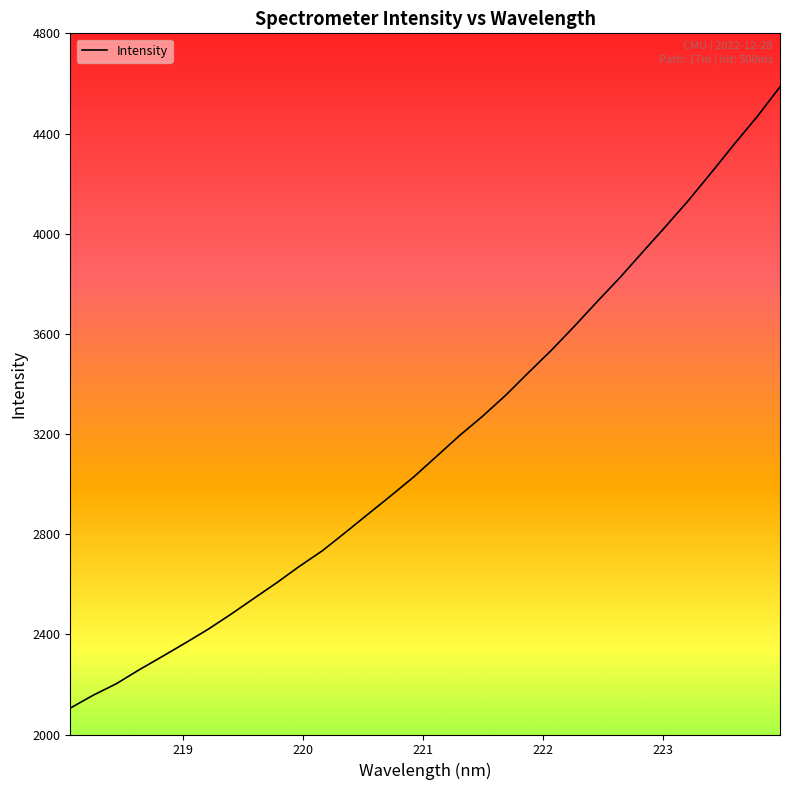

What is the minimum value shown in the chart?

2105.4